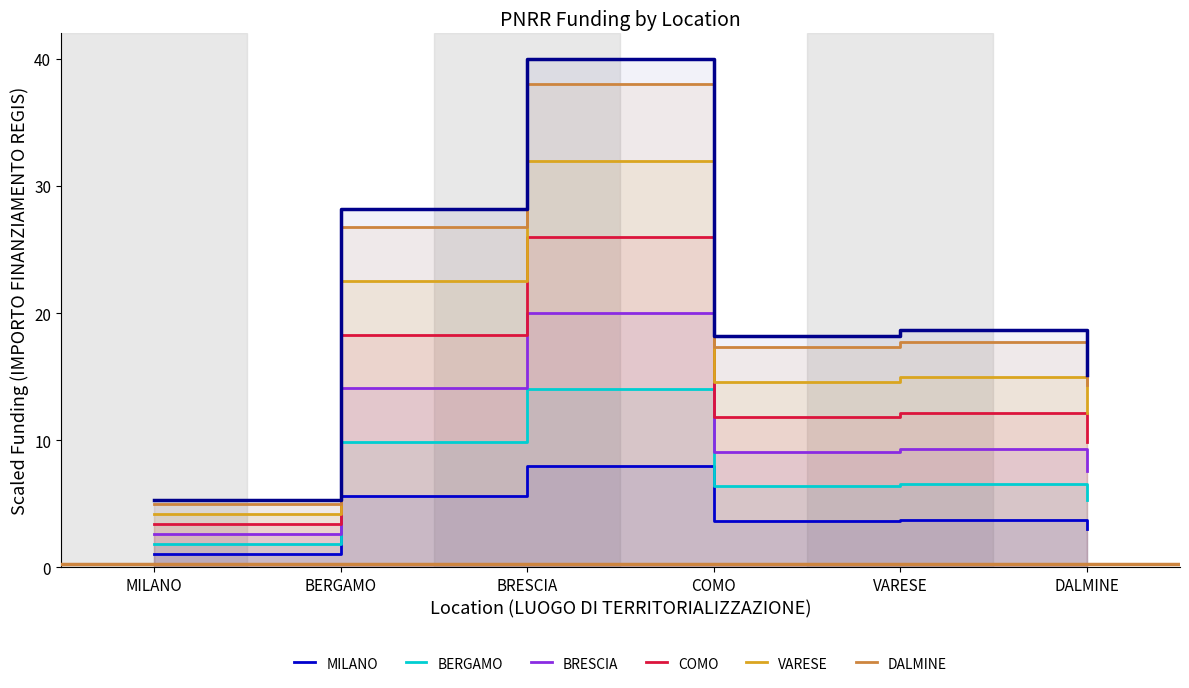

List the labels in order of BERGAMO value, largest first.

BRESCIA, BERGAMO, VARESE, COMO, DALMINE, MILANO